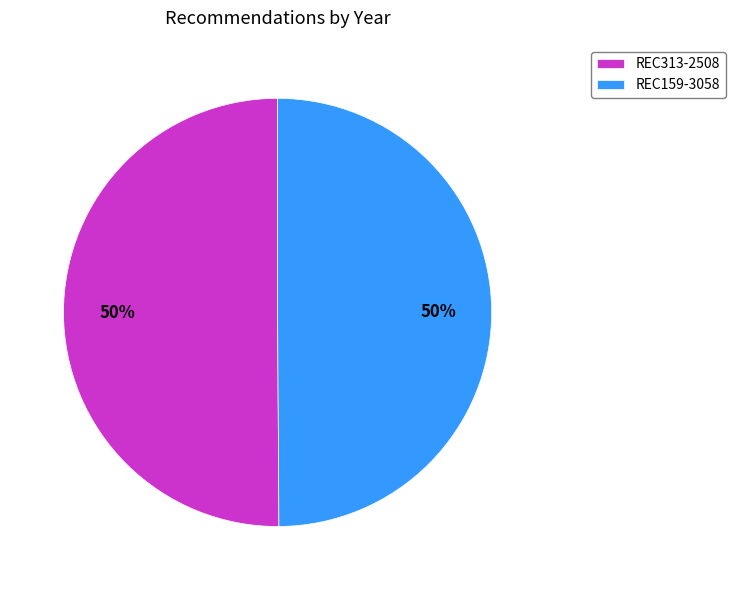

The REC159-3058 slice represents 50% of the pie. True or false?

True